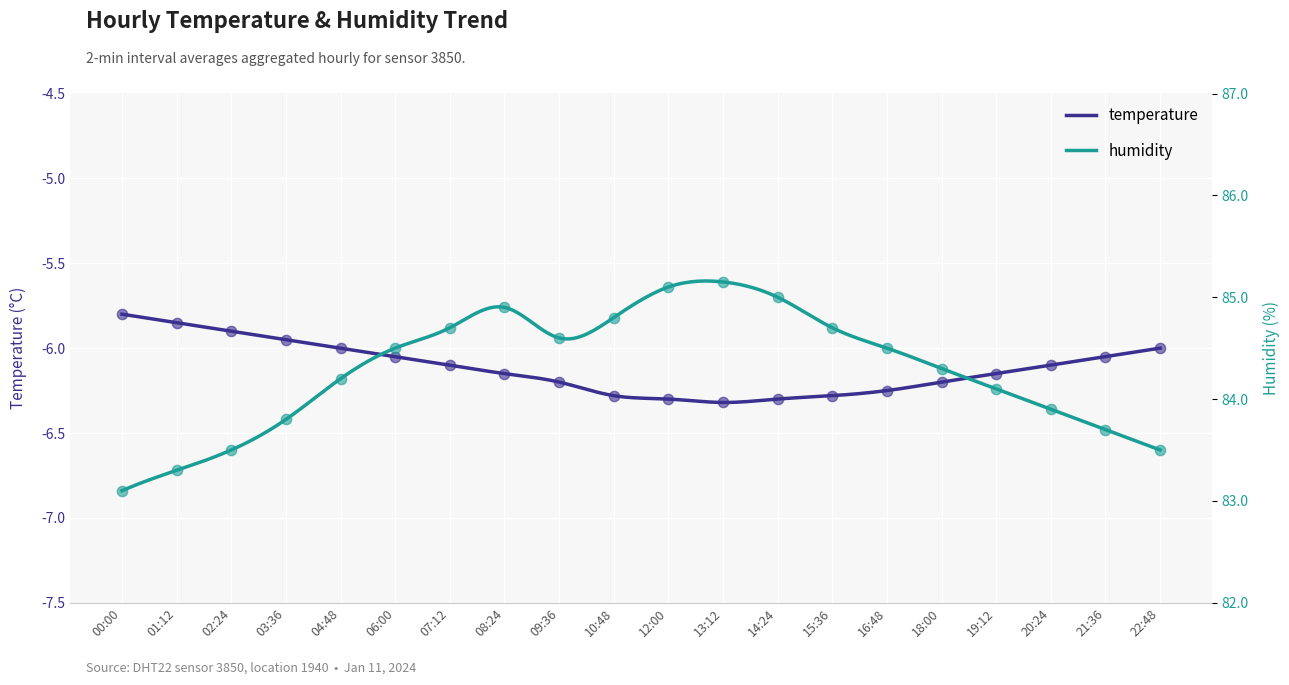

Is the value of temperature at 01:12 greater than the value of humidity at 15:36?

No